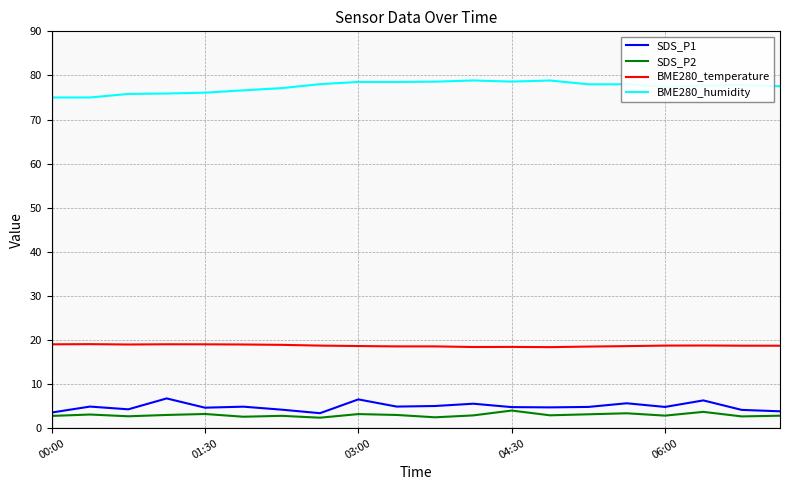

True or false: BME280_temperature and SDS_P1 intersect in this chart.

False